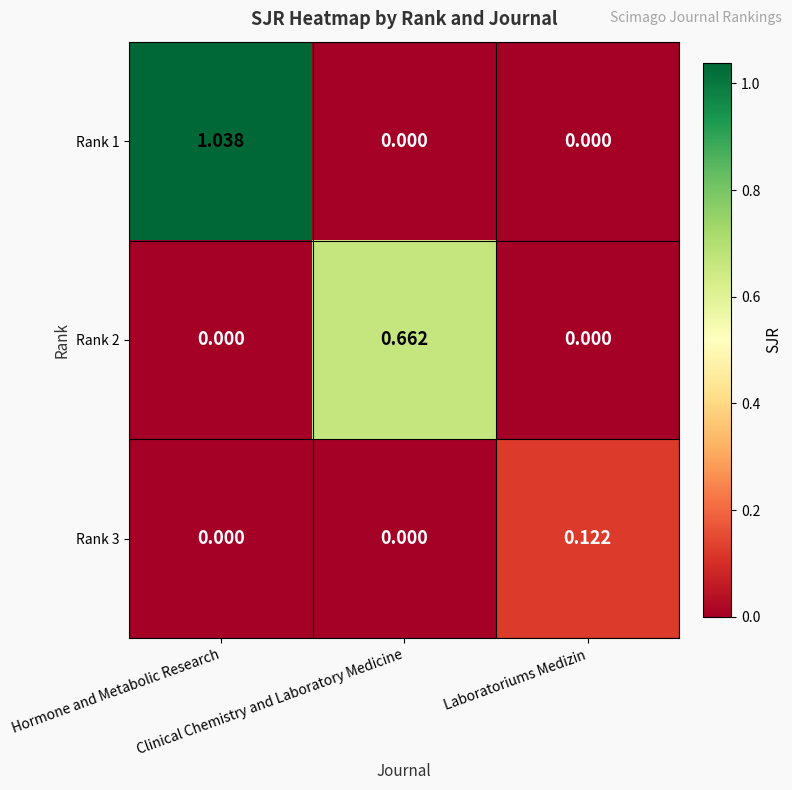

Which category has the highest value across all series?

Hormone and Metabolic Research